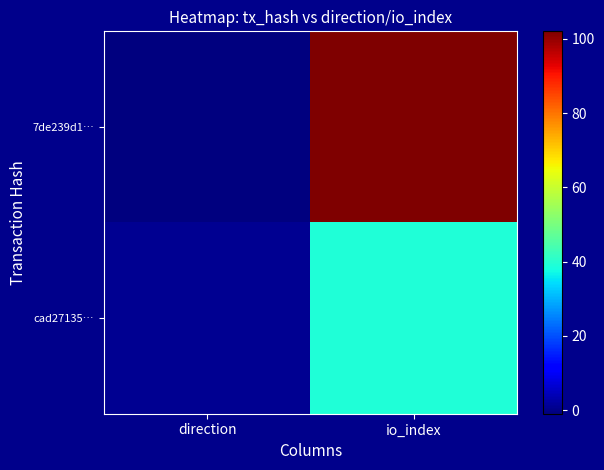

Which label corresponds to the smallest value in the chart?

direction